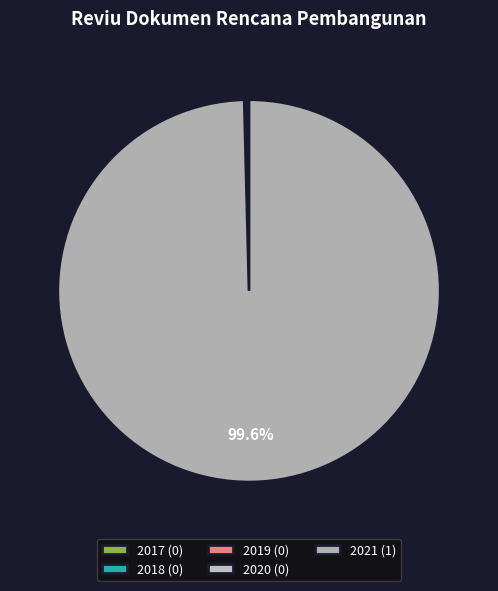

Between 2019 and 2017, which is larger?

2019